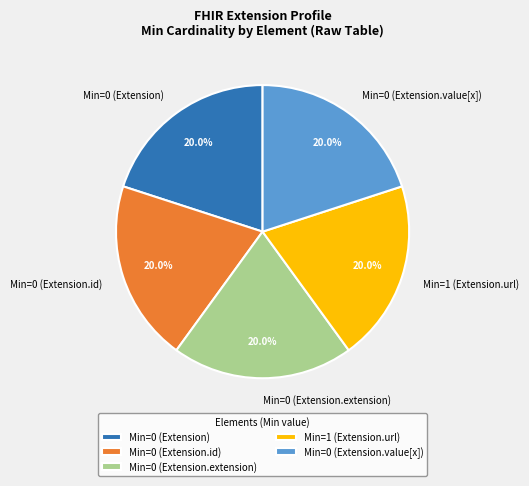

Is there a majority slice in this chart?

No